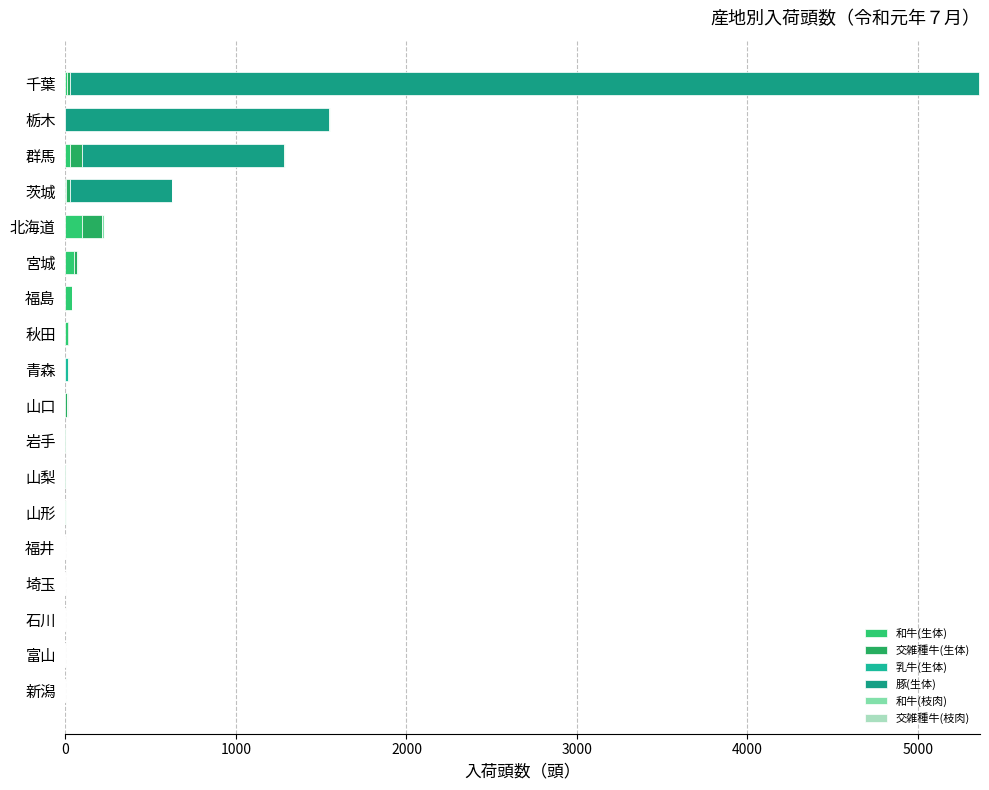

What position from the right is 岩手?

11